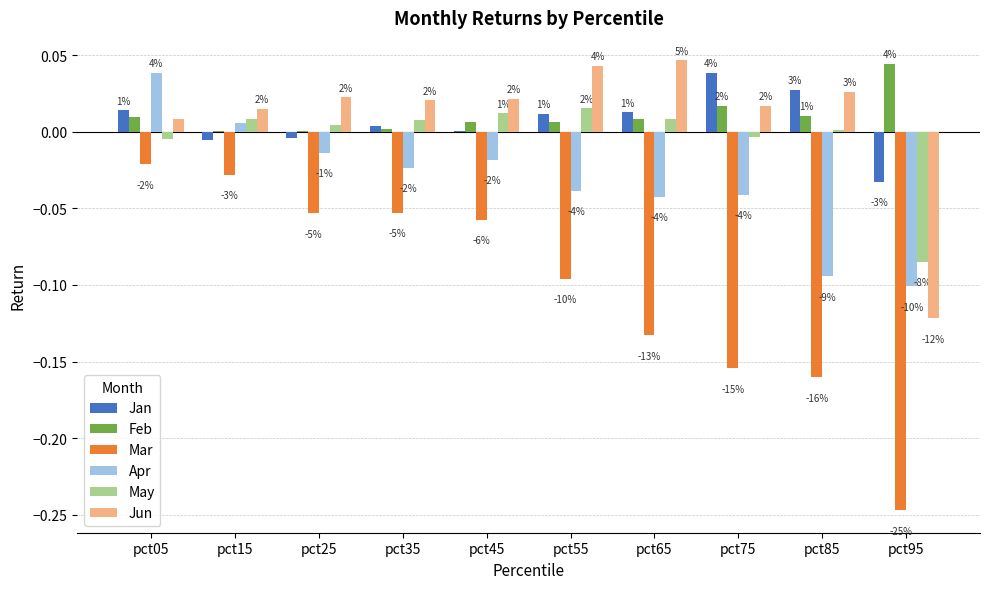

What are all the series names shown in the legend?

Jan, Feb, Mar, Apr, May, Jun